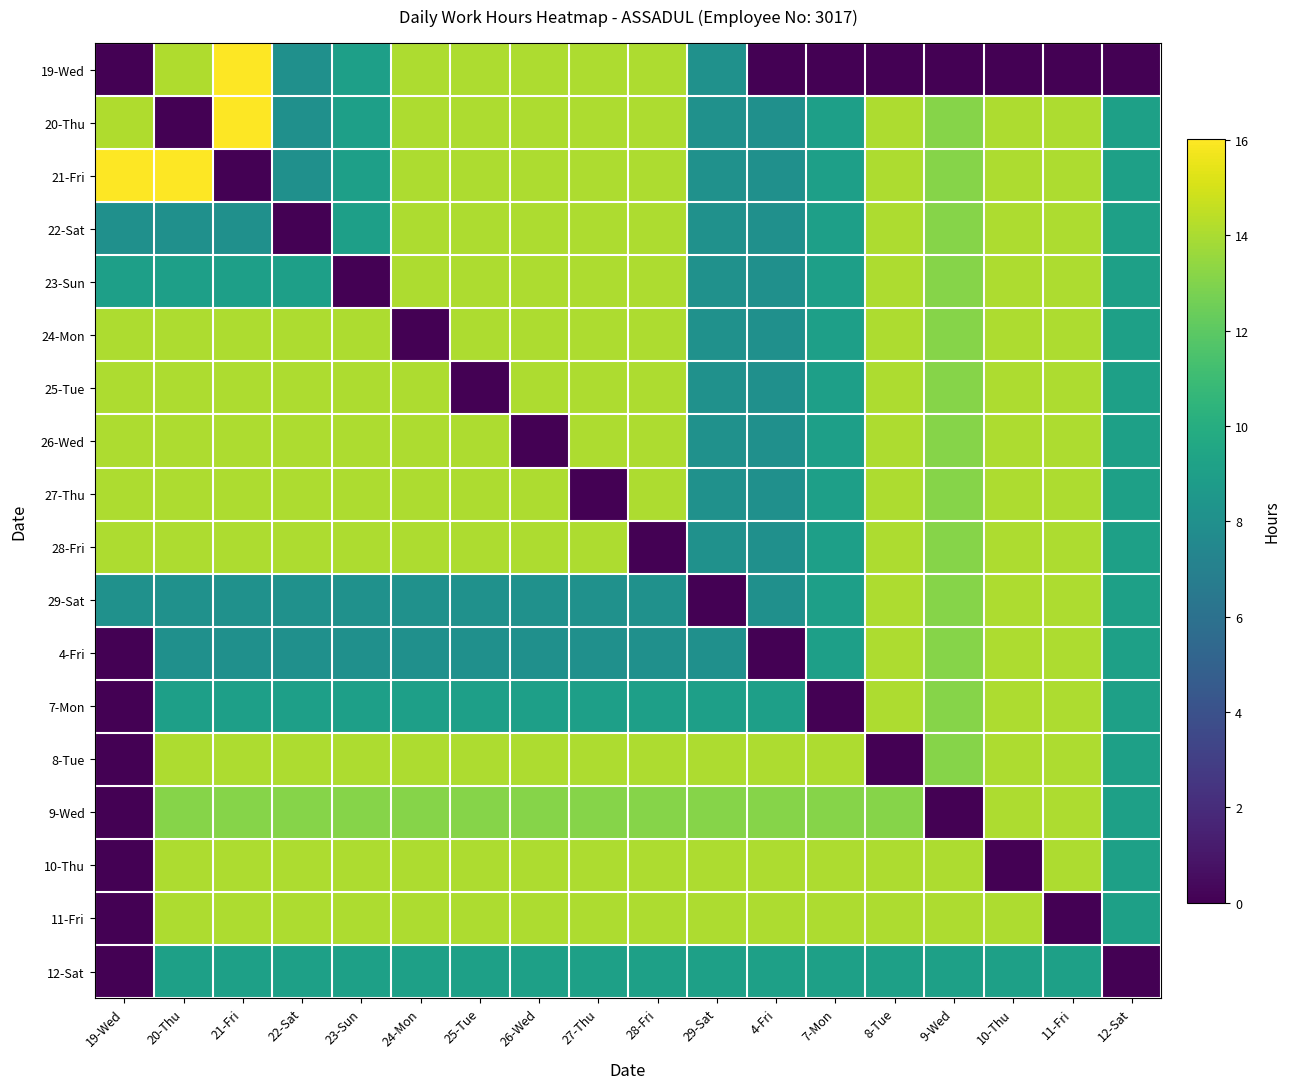

Which has a higher value, 27-Thu or 20-Thu?

20-Thu